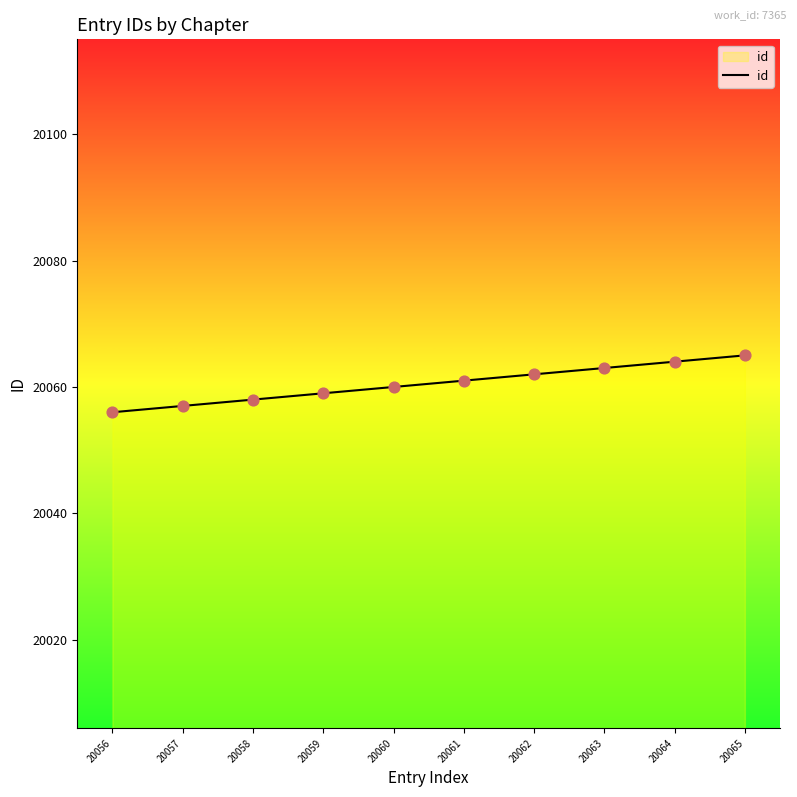

Approximately how many times larger is the value at 20062 compared to 20058?

1.0